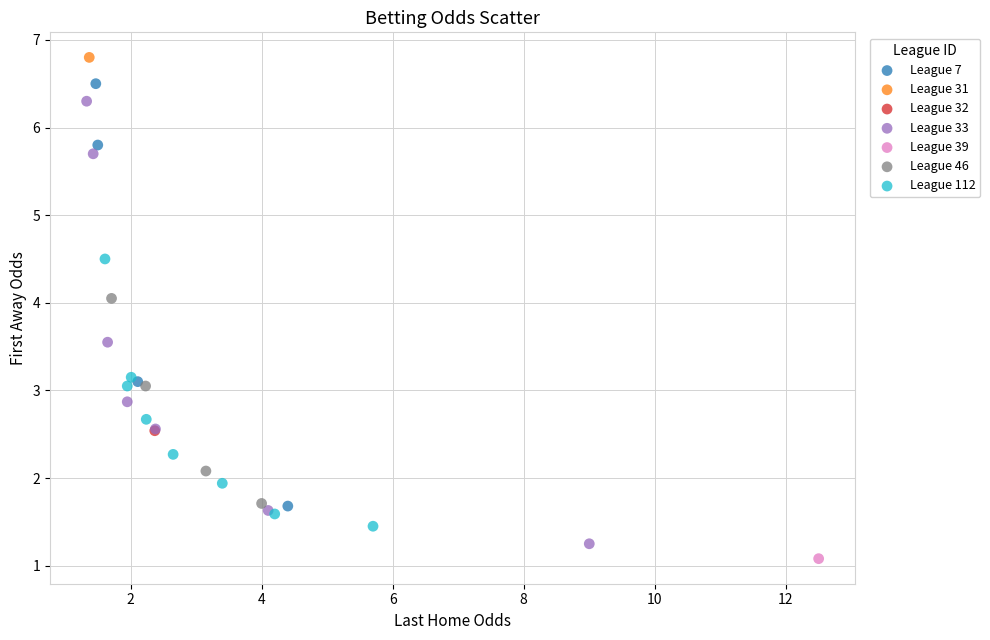

Which series reaches the minimum Y coordinate?

League 39